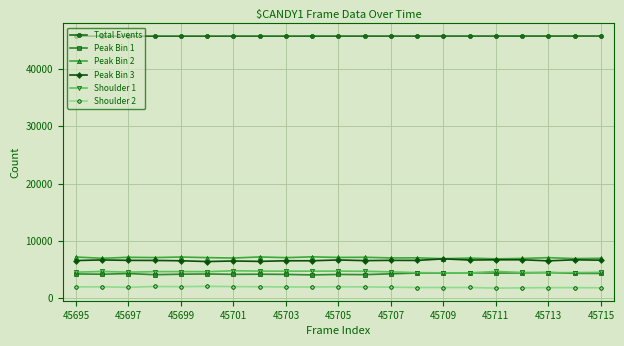

What is the value of the Shoulder 2 point at the 8th from the left?

2003